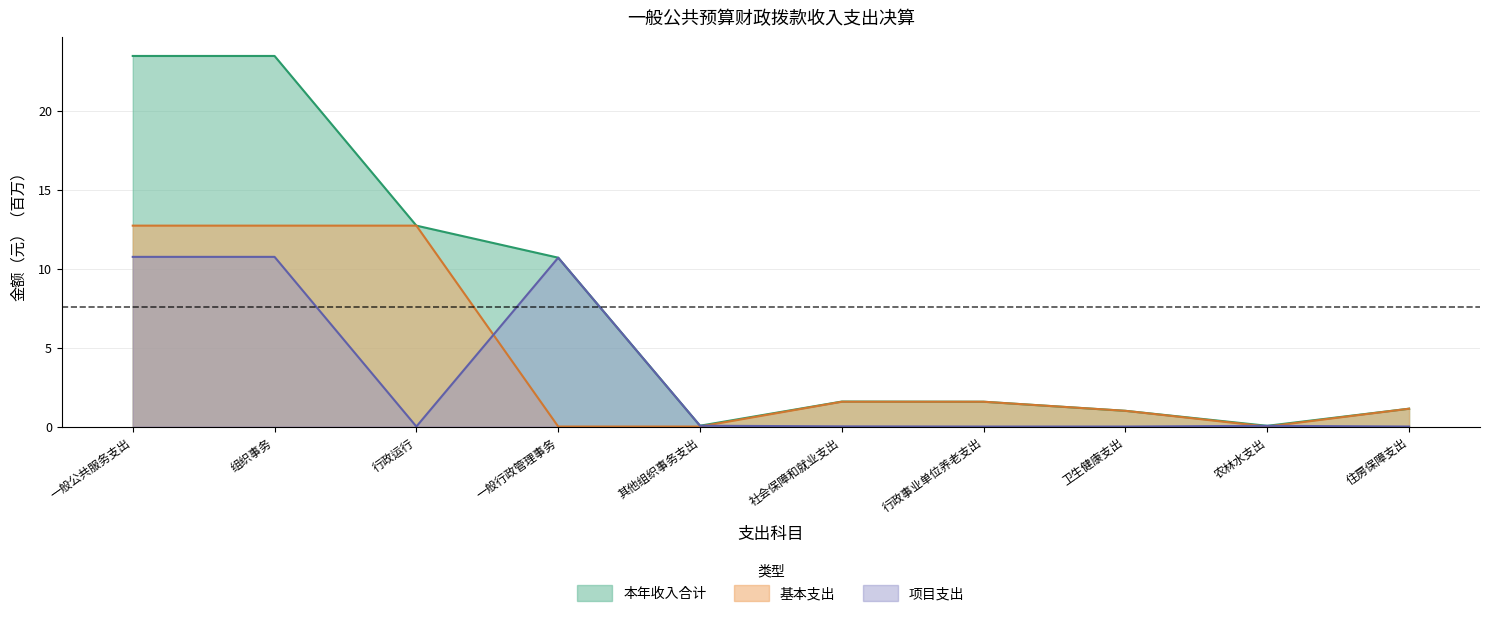

Reading left to right, list all the values displayed in this chart.

本年收入合计: 一般公共服务支出=23.5	组织事务=23.5	行政运行=12.7	一般行政管理事务=10.7	其他组织事务支出=0.1	社会保障和就业支出=1.6	行政事业单位养老支出=1.6	卫生健康支出=1.0	农林水支出=0.0	住房保障支出=1.1
基本支出: 一般公共服务支出=12.7	组织事务=12.7	行政运行=12.7	一般行政管理事务=0.0	其他组织事务支出=0.0	社会保障和就业支出=1.6	行政事业单位养老支出=1.6	卫生健康支出=1.0	农林水支出=0.0	住房保障支出=1.1
项目支出: 一般公共服务支出=10.7	组织事务=10.7	行政运行=0.0	一般行政管理事务=10.7	其他组织事务支出=0.1	社会保障和就业支出=0.0	行政事业单位养老支出=0.0	卫生健康支出=0.0	农林水支出=0.0	住房保障支出=0.0